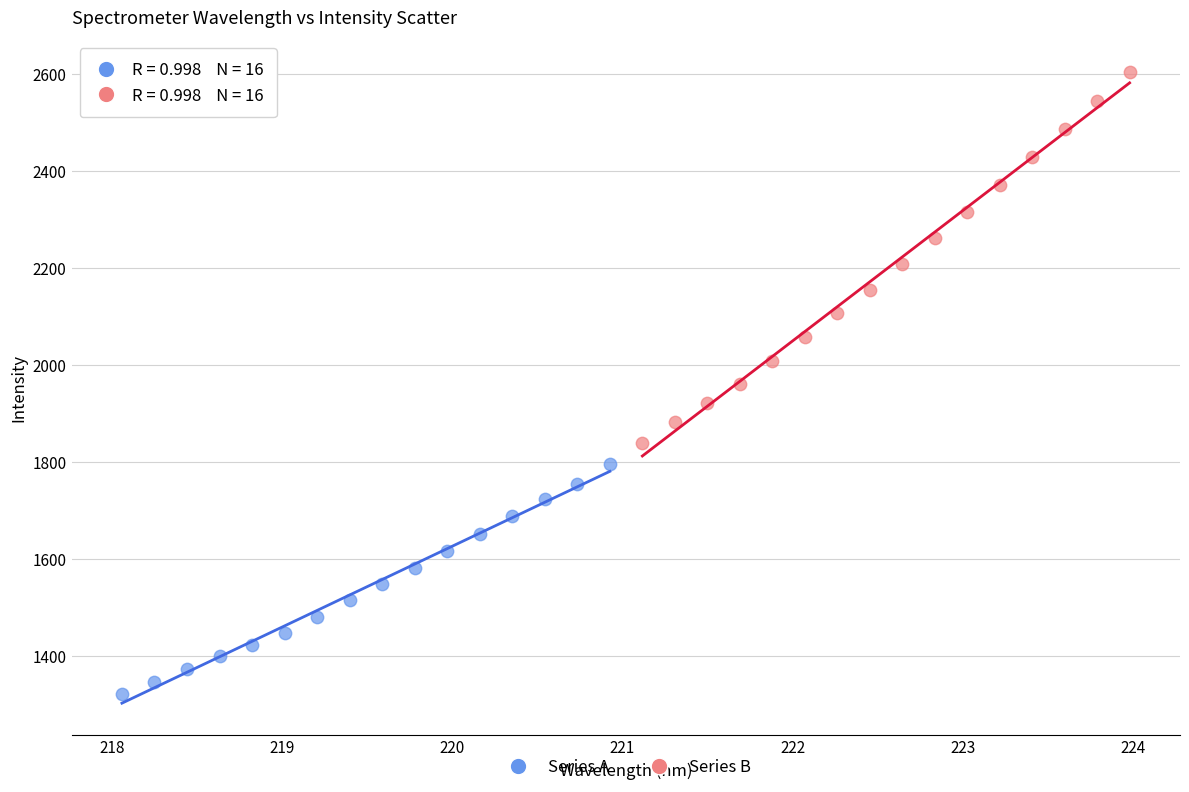

Which series has the widest spread of Y values?

Series B